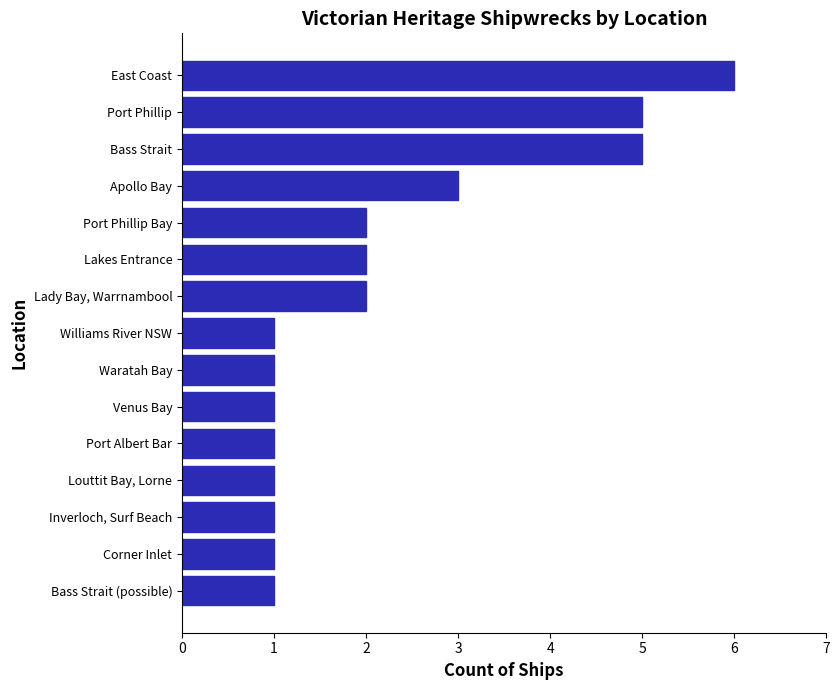

What is the average value?

2